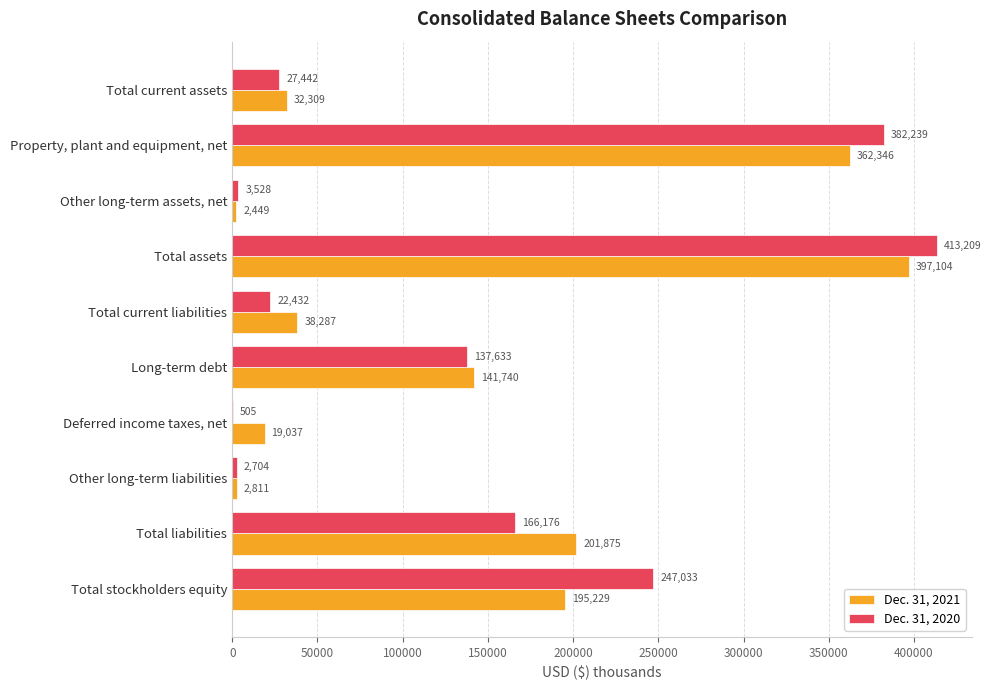

At which label does Dec. 31, 2021 reach its peak?

Total assets